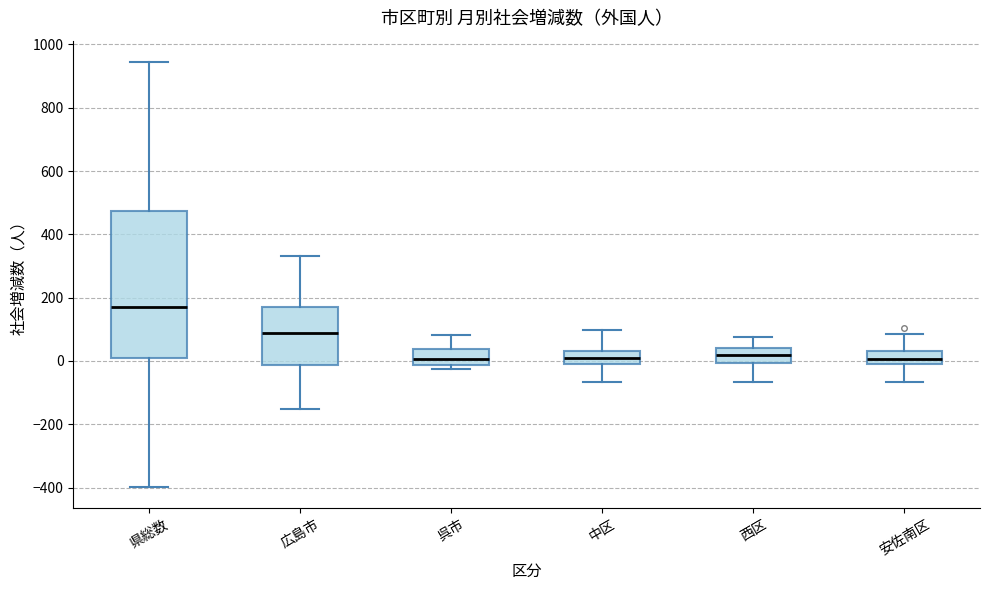

Where is the lower edge of the box for 中区 on the y-axis? The values are not printed on the chart, so give them approximately, as read against the axis.

-20